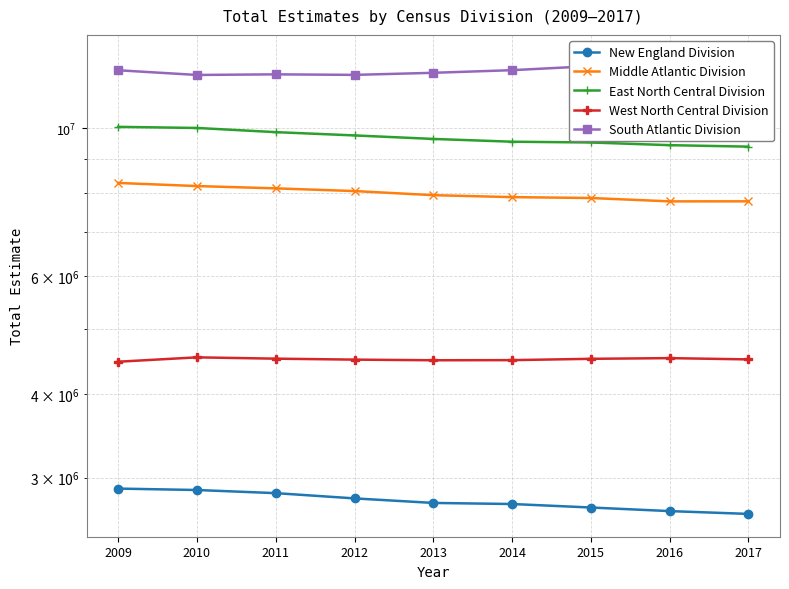

At which label does Middle Atlantic Division first exceed 7939554?

2009